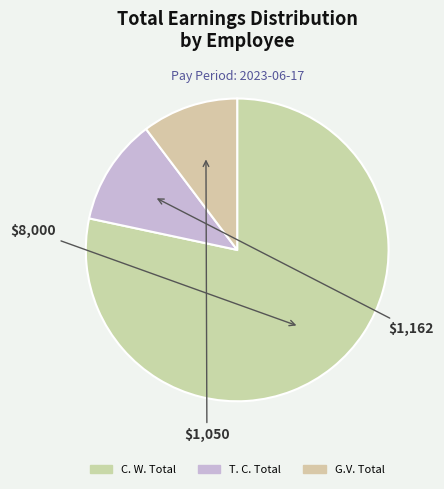

How many slices are in this pie chart?

3